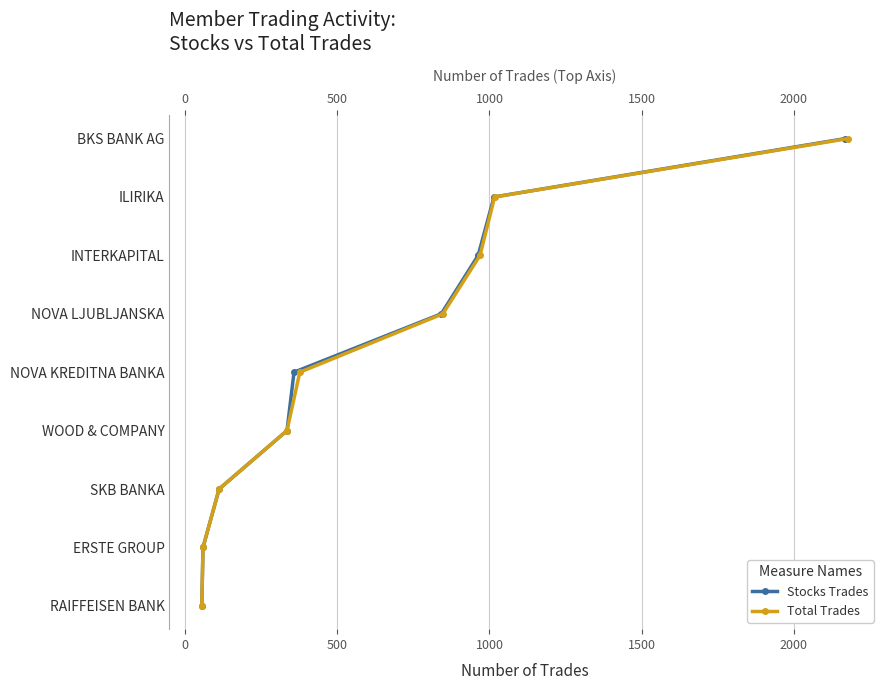

What are all the series names shown in the legend?

Stocks Trades, Total Trades